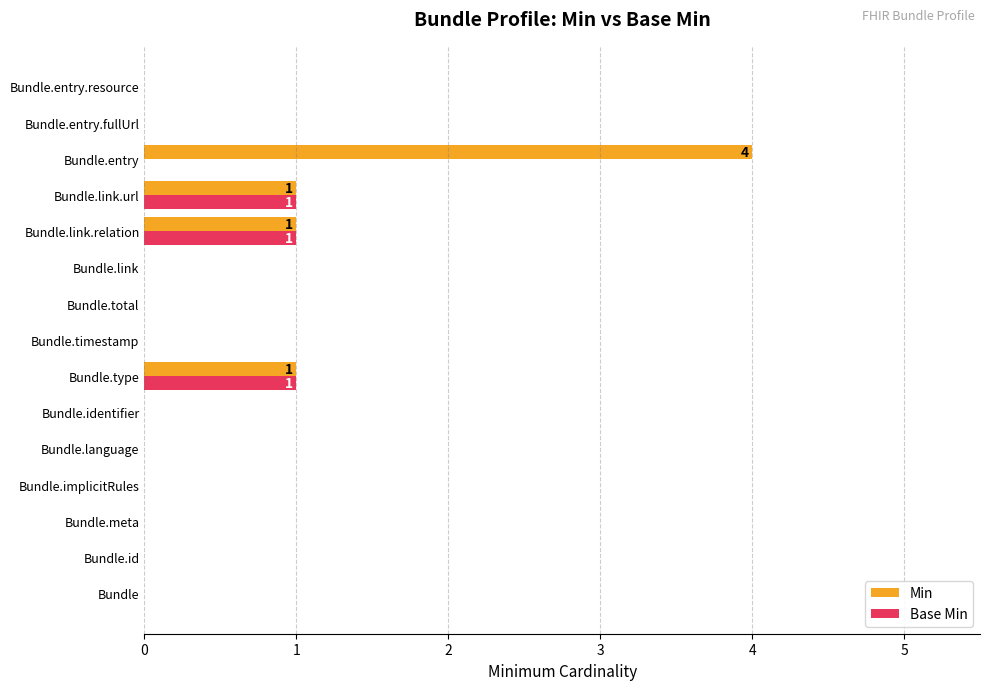

True or false: Base Min has a value of 0 at Bundle.meta.

True